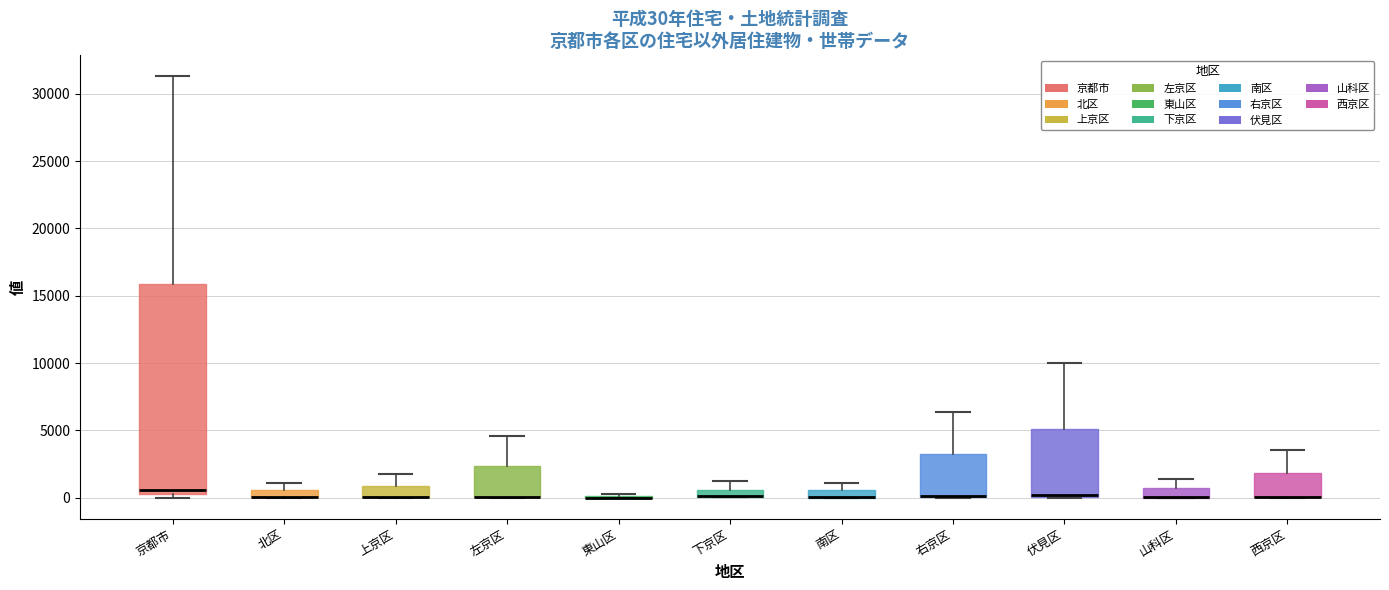

Comparing the boxes themselves (not the whiskers), which one is the tallest?

京都市